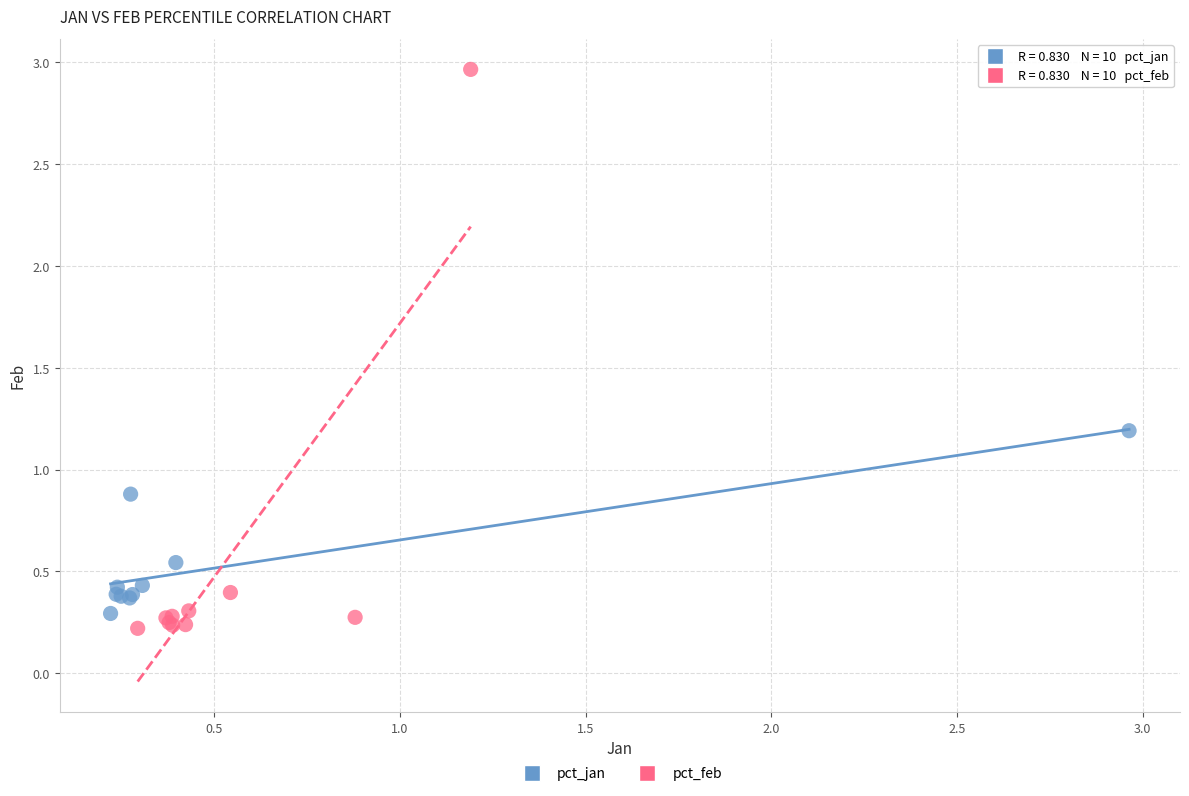

Which series contains the highest Y value?

pct_feb